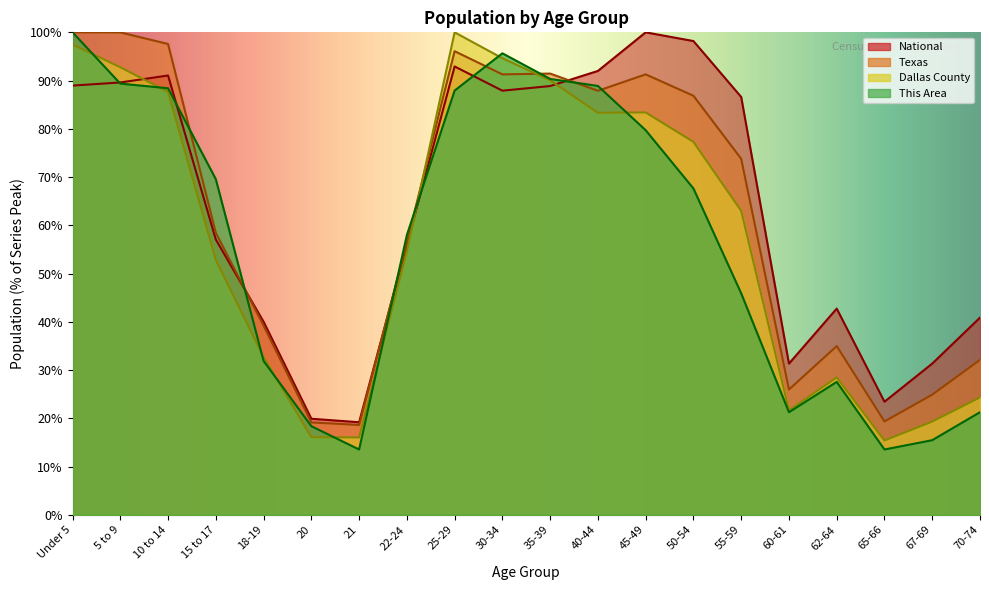

Read the This Area value at 45-49.

79.7